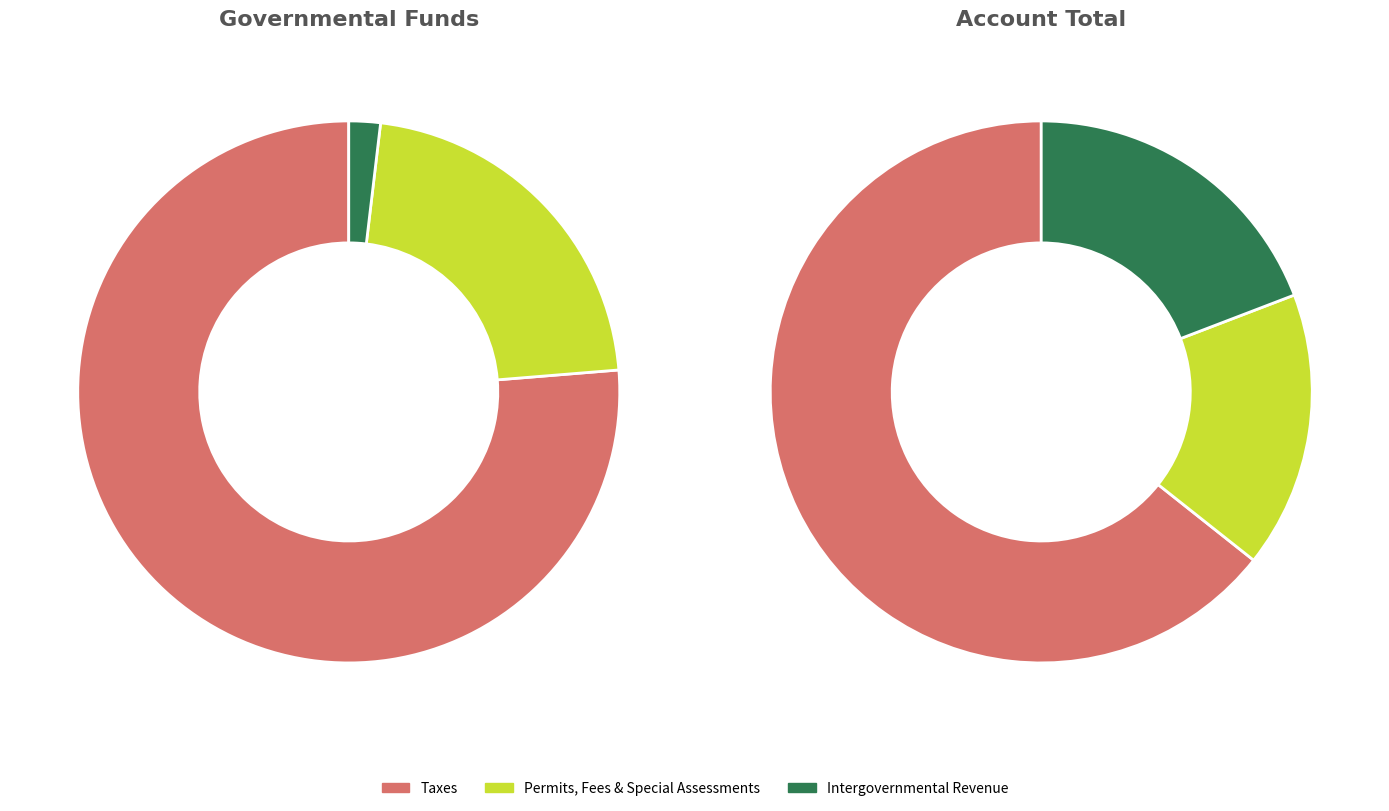

What percentage is the Taxes slice, to the nearest percent?

64%